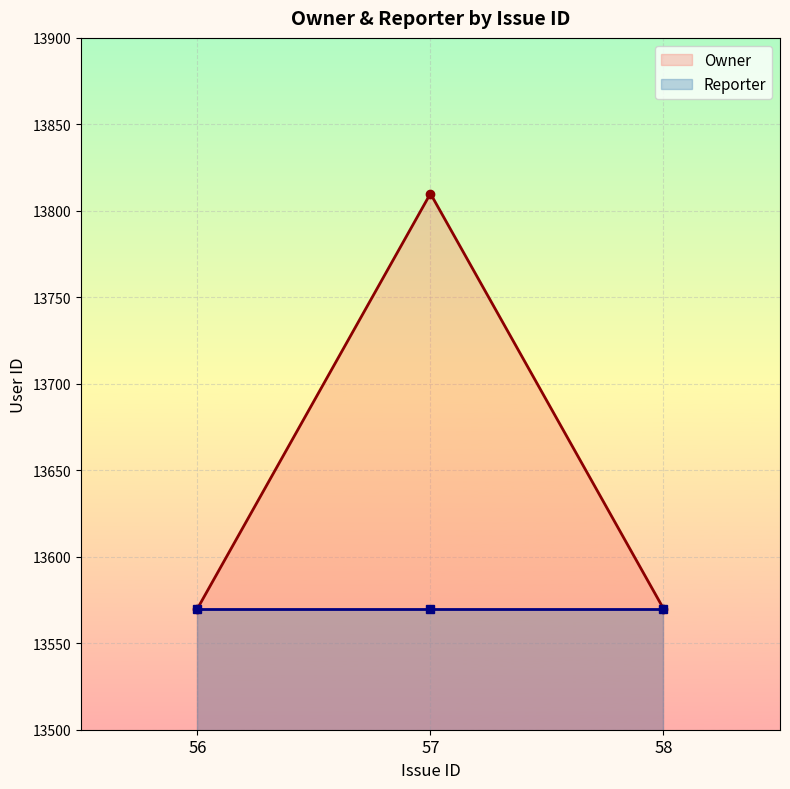

What is the difference between the values at 57 and 56?

240